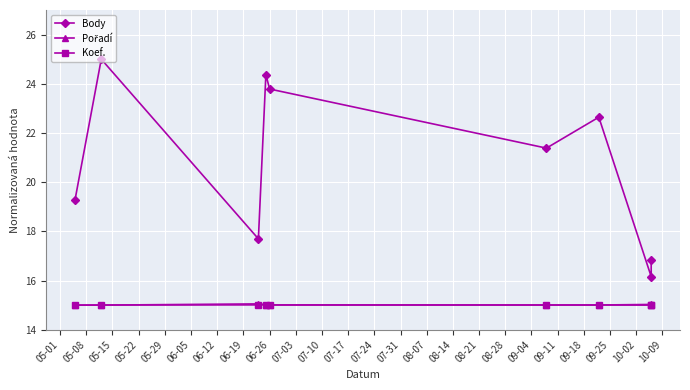

Is the value of Pořadí at 05-01 greater than the value of Koef. at 06-26?

No